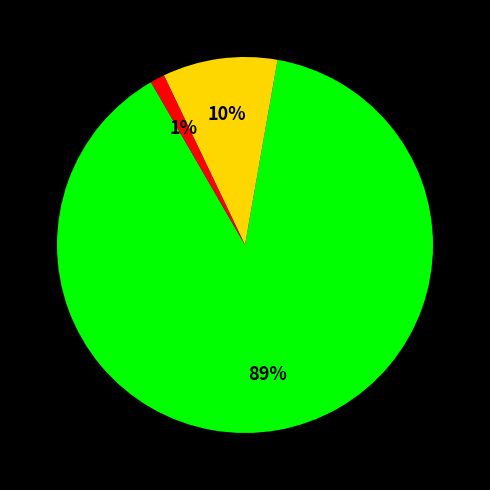

To the nearest percent, what is the average slice percentage?

33%